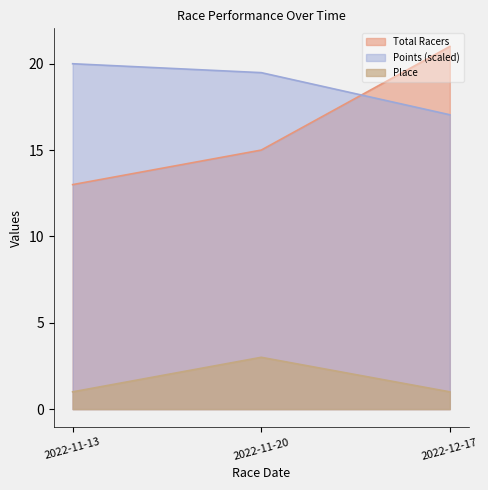

Which series has the widest spread of values?

Total Racers